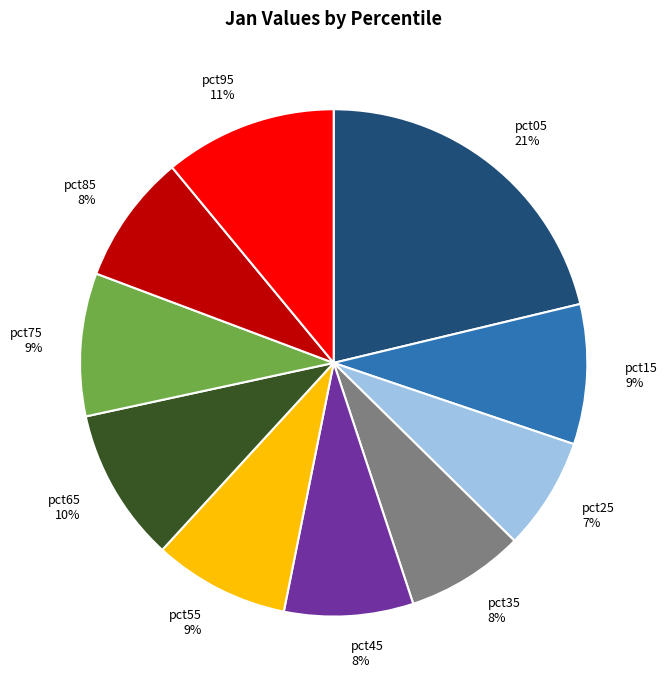

The pct85 slice represents 23% of the pie. True or false?

False